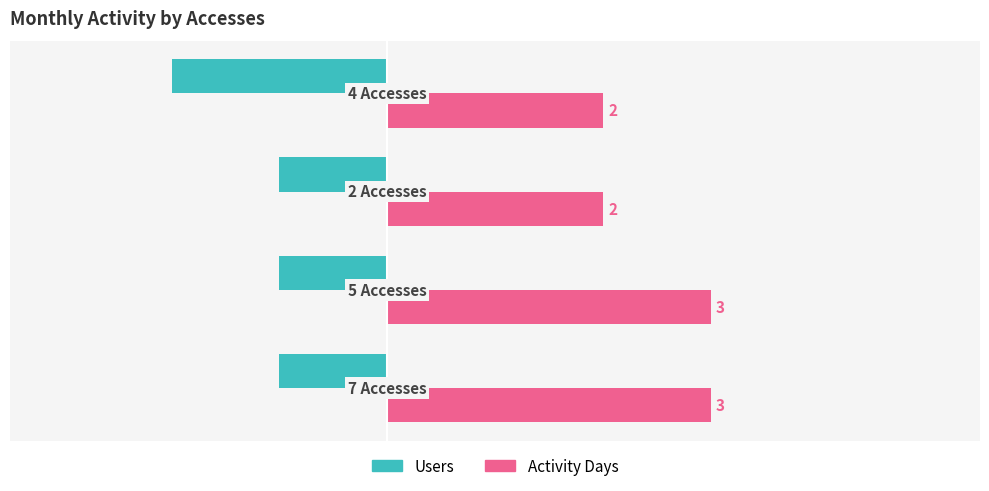

Count the Activity Days values in the range 2 to 3.

4